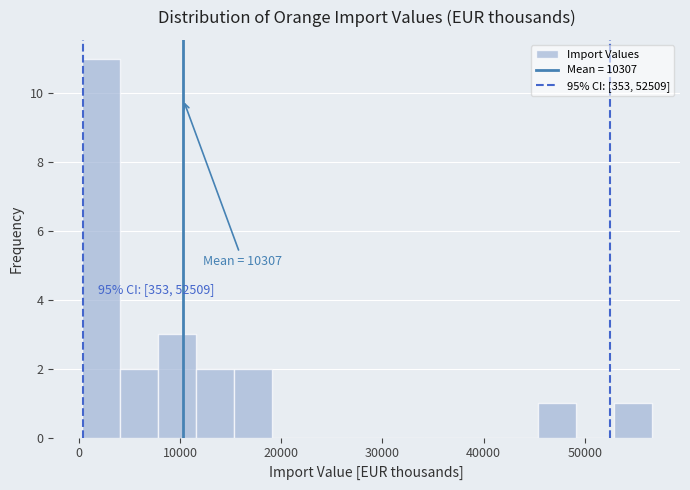

Read against the x-axis, roughly where is the centre of the tallest bar?

2000